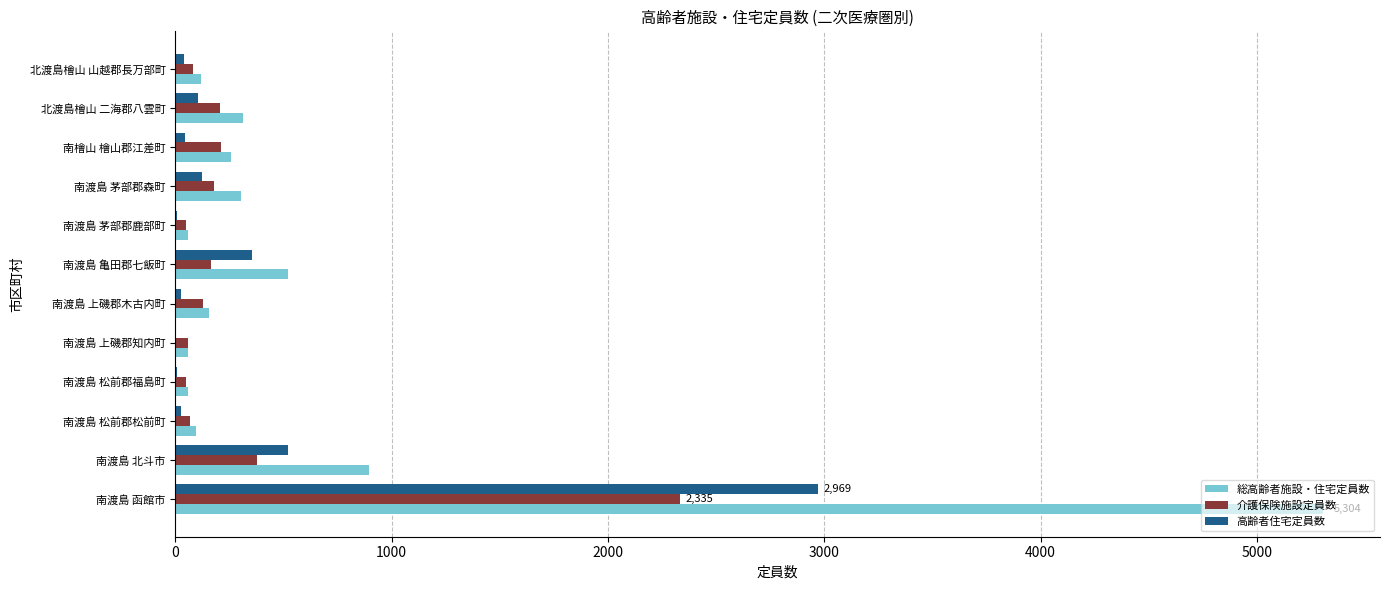

What is the sum of all 高齢者住宅定員数 values?

4229